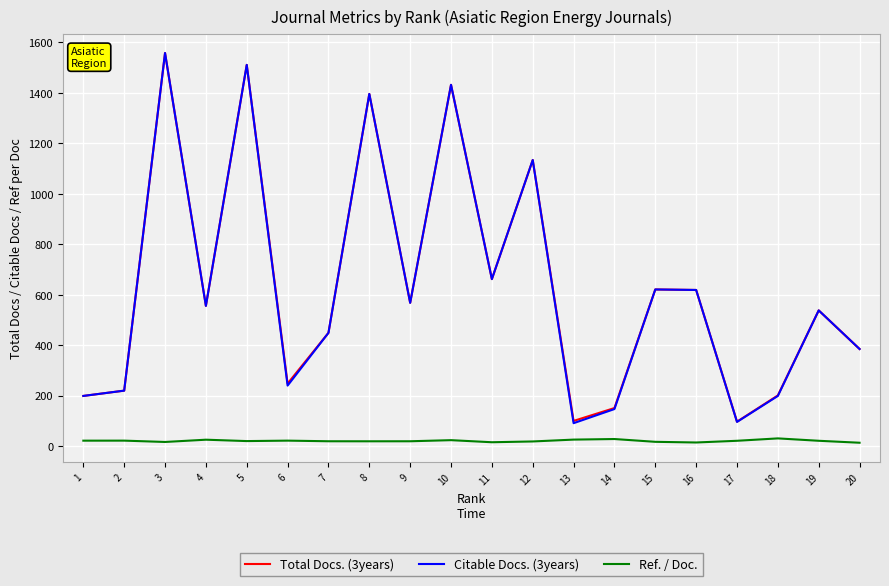

How many interior local peaks does the Citable Docs. (3years) series have?

7